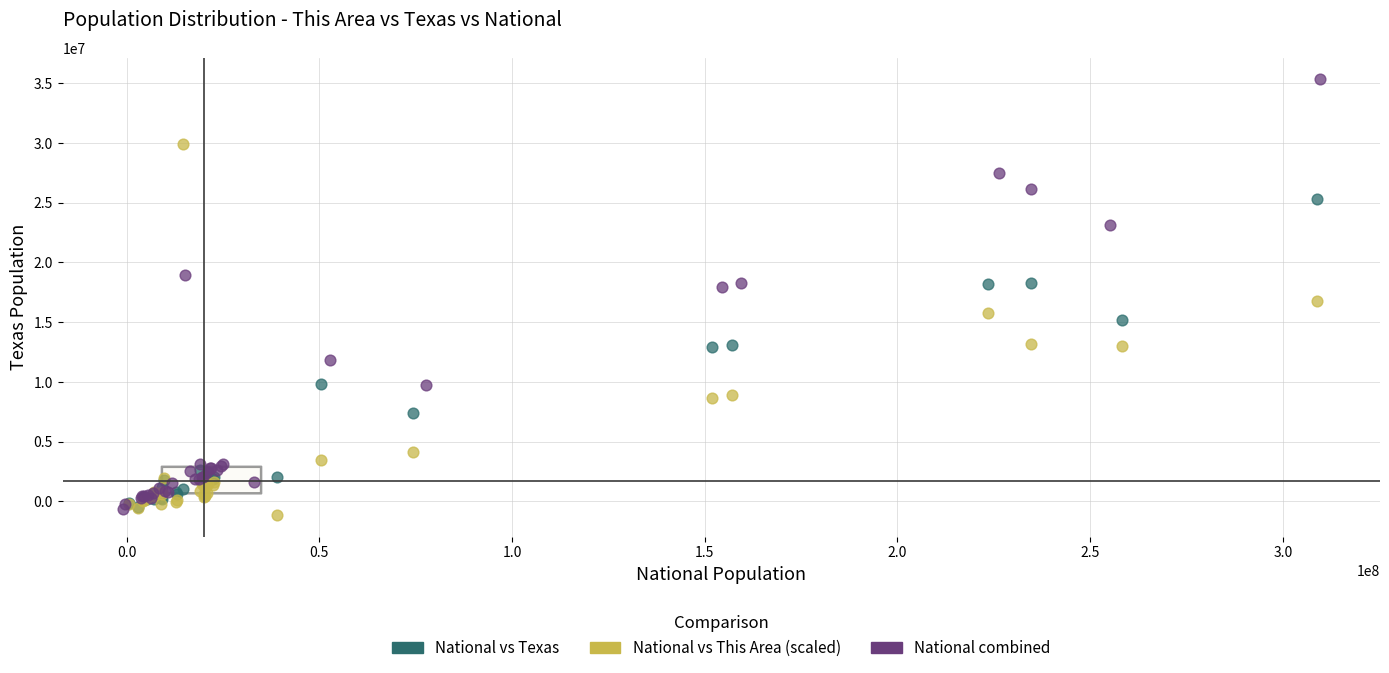

Which series reaches the maximum Y coordinate?

National combined